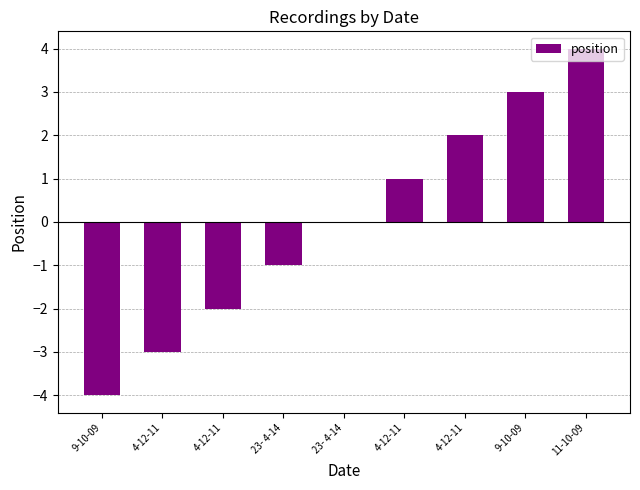

True or false: the data shows -4 at 4-12-11.

False